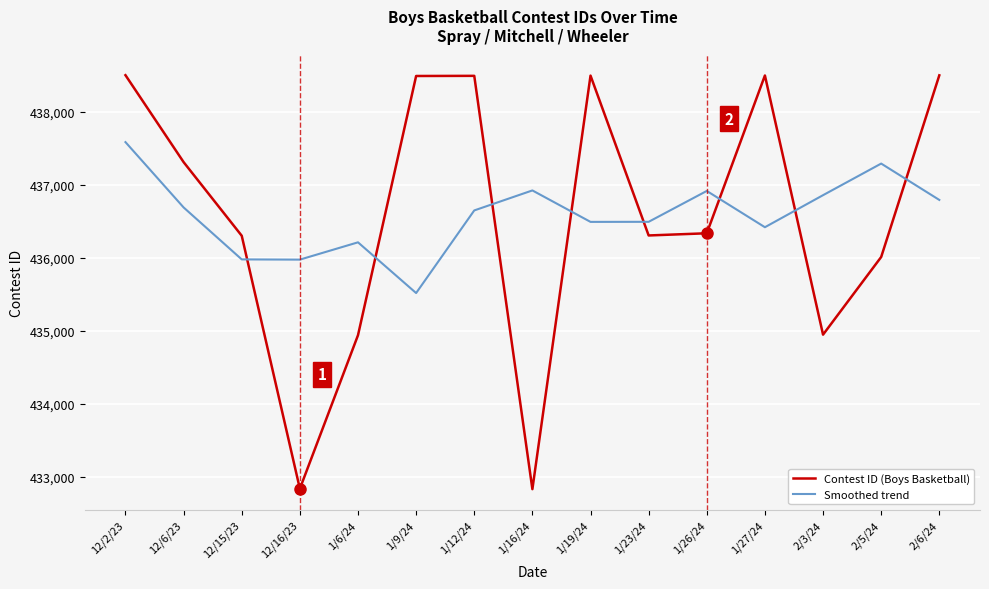

The value of Contest ID (Boys Basketball) at 12/16/23 is 432833. True or false?

True